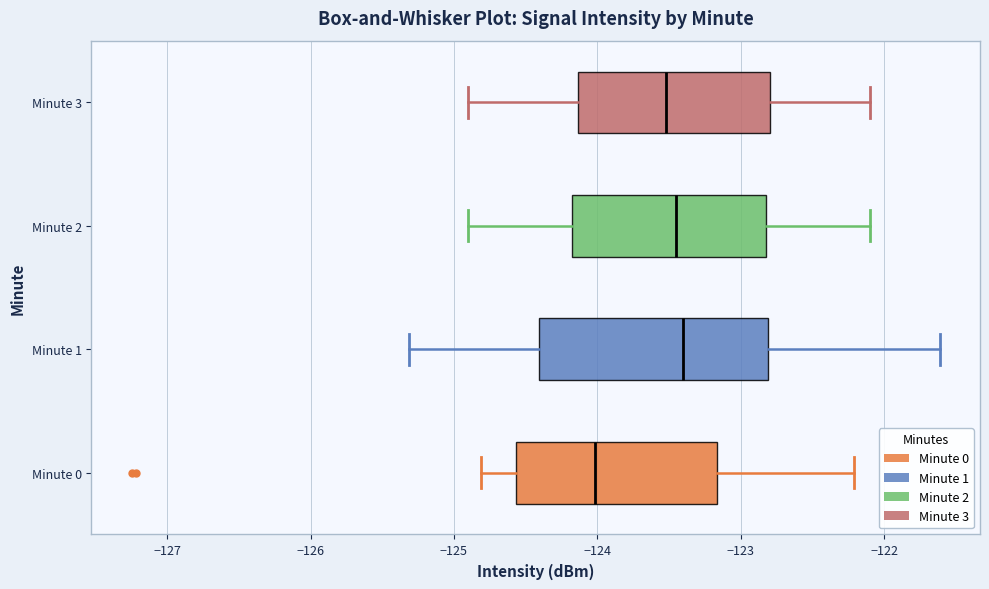

Reading bottom to top, read every box against the x-axis: the position of its median line, the range the box covers, and the ends of its whiskers. The values are not printed on the chart, so give them approximately, as read against the axis.

Minute 0: median -124.0, box -124.6 to -123.2, whiskers -124.8 to -122.2
Minute 1: median -123.4, box -124.4 to -122.8, whiskers -125.3 to -121.6
Minute 2: median -123.4, box -124.2 to -122.8, whiskers -124.9 to -122.1
Minute 3: median -123.5, box -124.1 to -122.8, whiskers -124.9 to -122.1